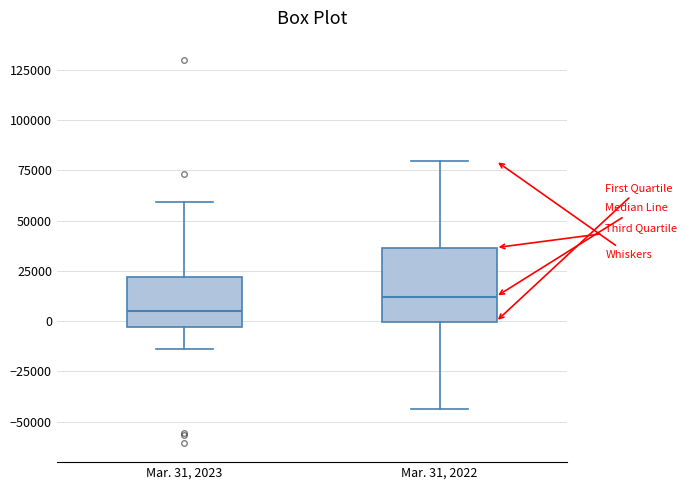

Which box has the highest median line?

Mar. 31, 2022